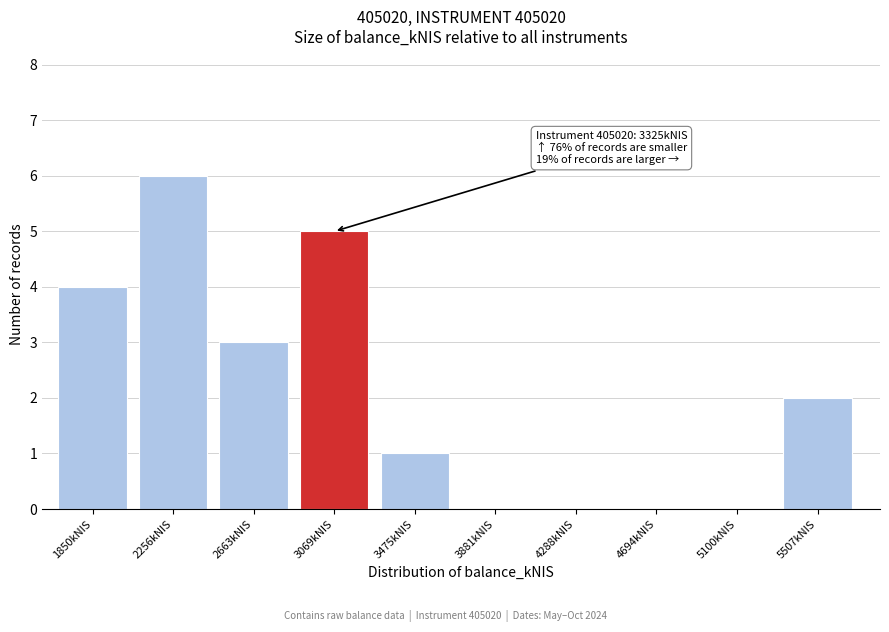

Reading left to right, list all the values displayed in this chart.

1850kNIS=4	2256kNIS=6	2663kNIS=3	3069kNIS=5	3475kNIS=1	3881kNIS=0	4288kNIS=0	4694kNIS=0	5100kNIS=0	5507kNIS=2